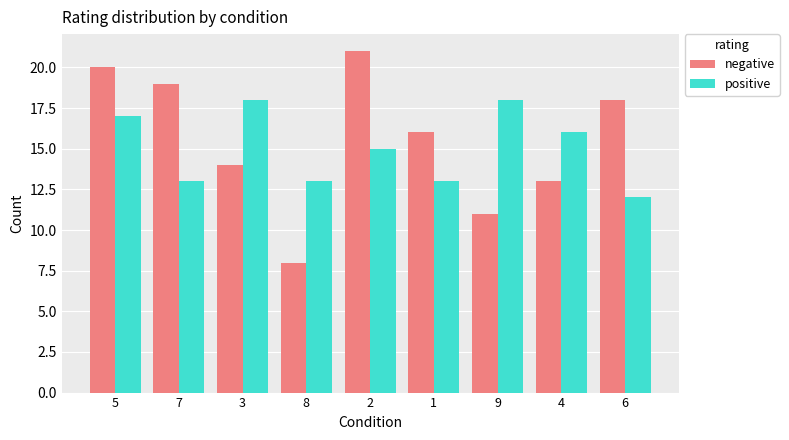

What position from the left is 4?

8